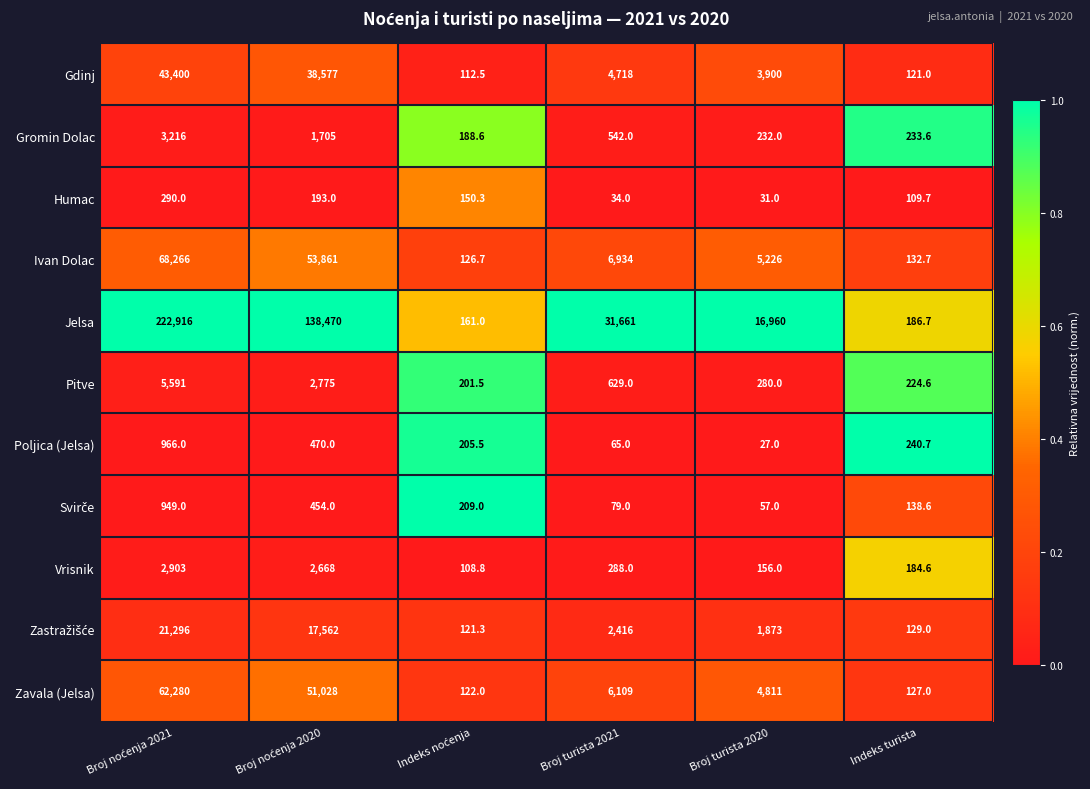

True or false: Jelsa has a value of 26894.7 at Broj turista 2020.

False